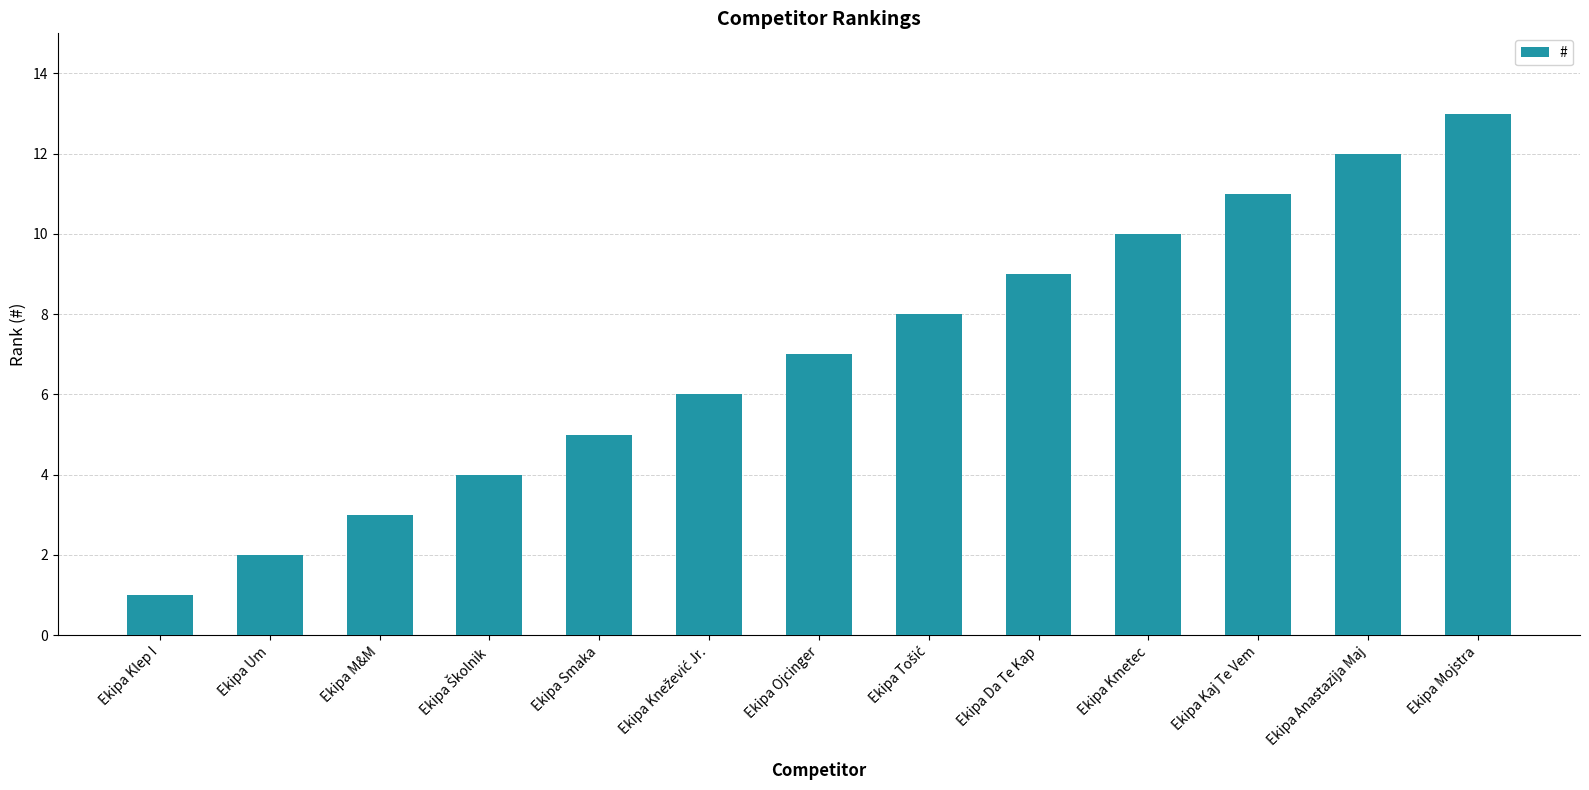

Which label corresponds to the smallest value in the chart?

Ekipa Klep I